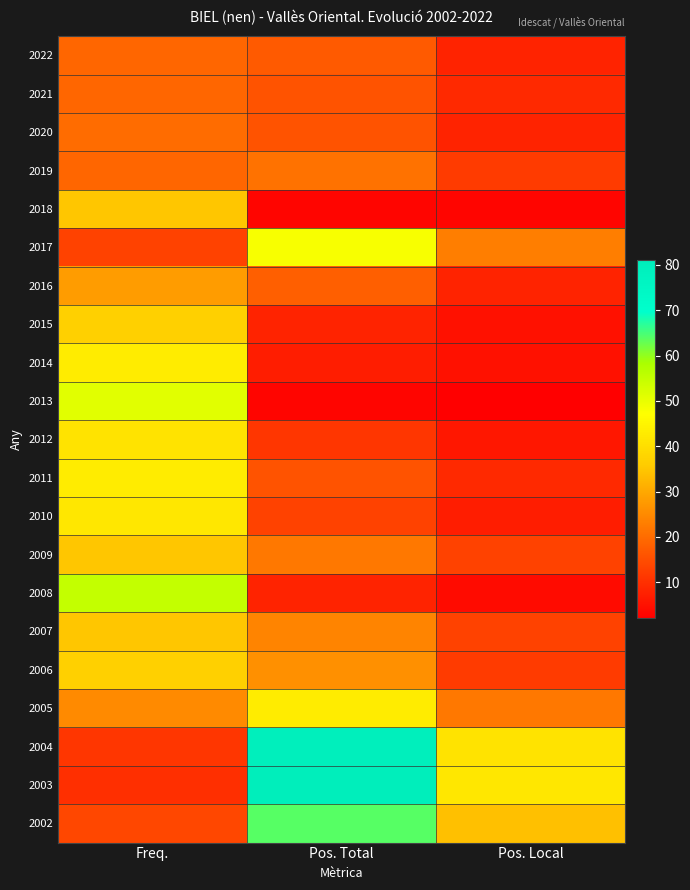

How many series are shown in this chart?

21